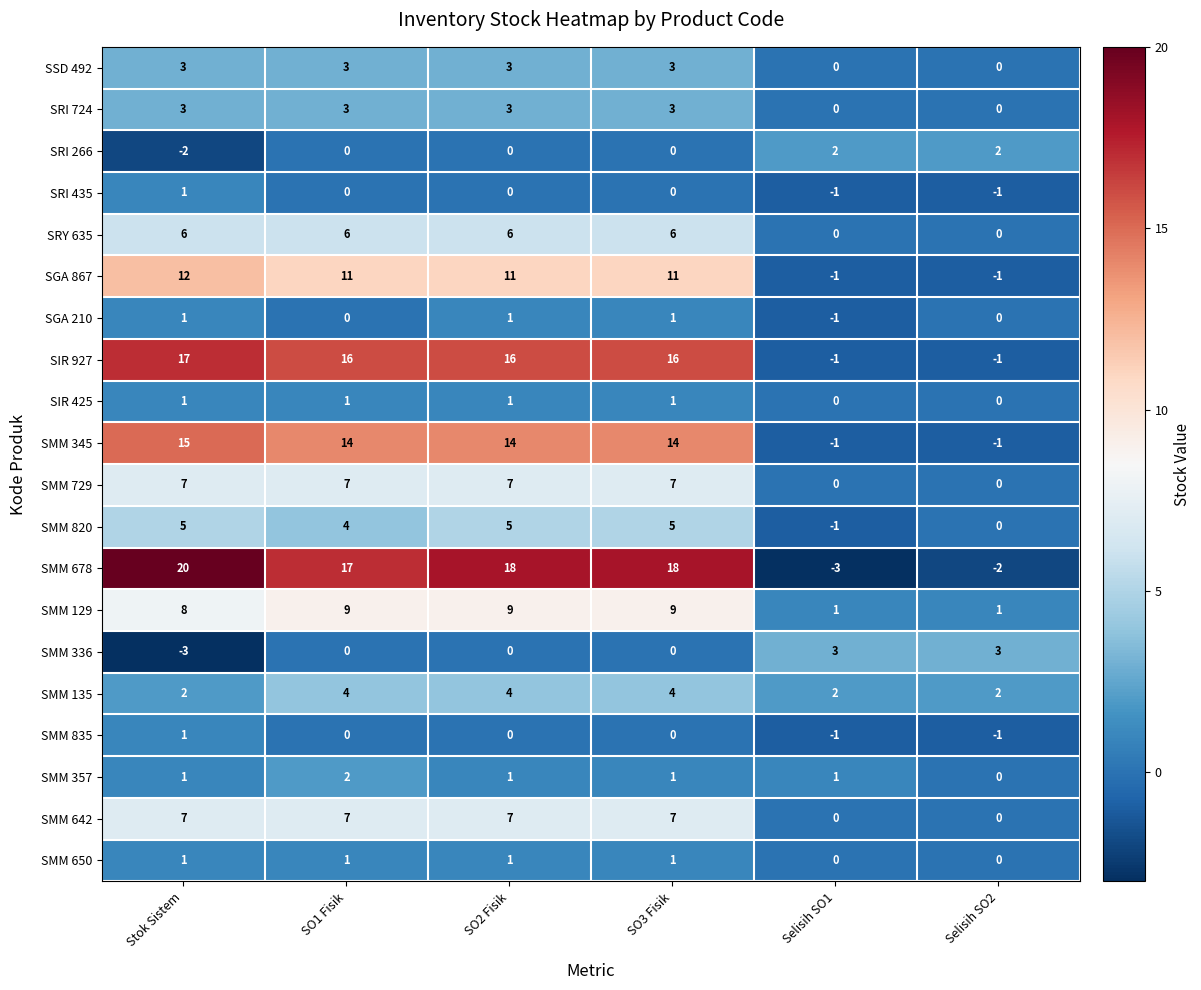

The value of SIR 425 at Selisih SO1 is 0. True or false?

True